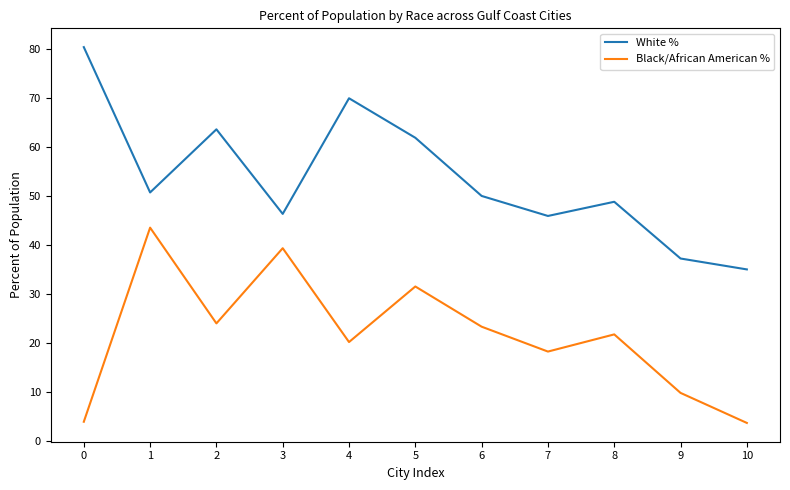

Which series has the largest range (max minus min)?

White %